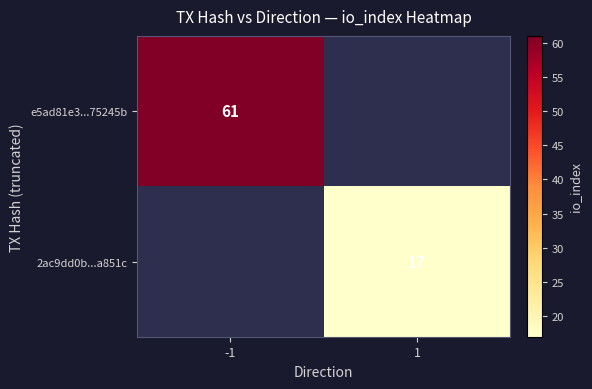

Count the number of data series in this chart.

2